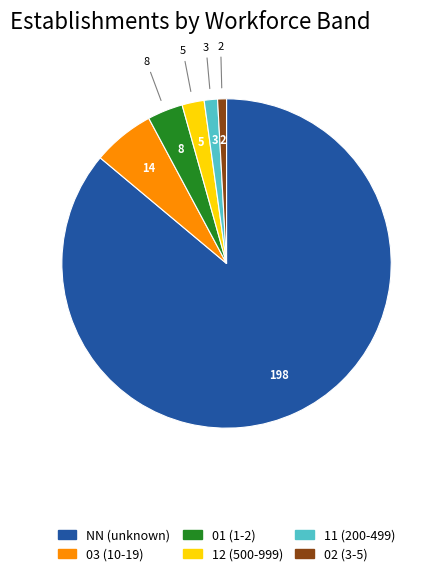

Is the sum of 12 and 02 greater than half?

No